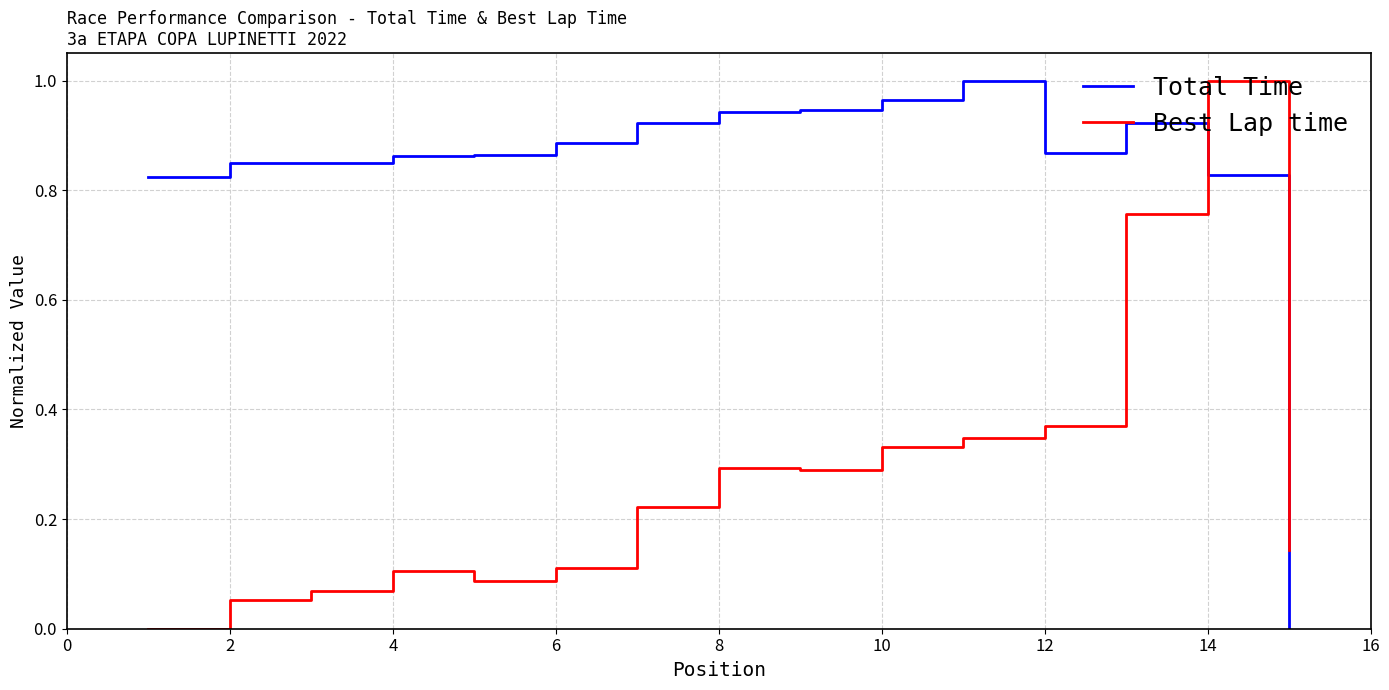

After their last crossing, which series has the higher values: Total Time or Best Lap time?

Best Lap time